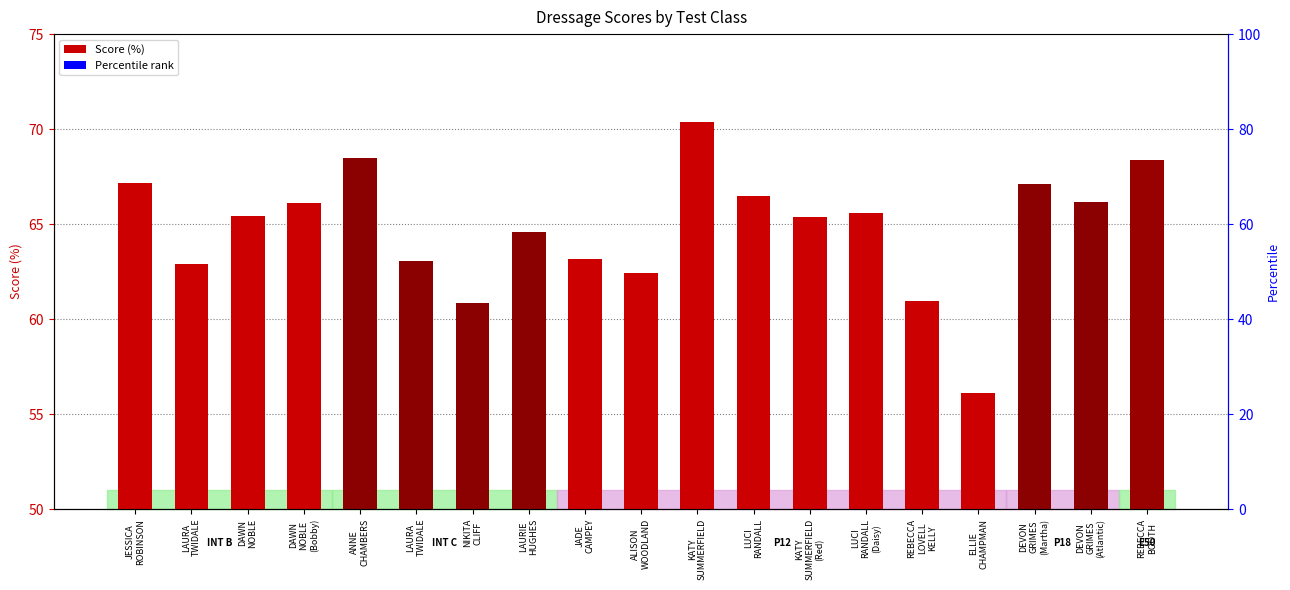

True or false: the data shows 60.9 at REBECCA
LOVELL
KELLY.

True